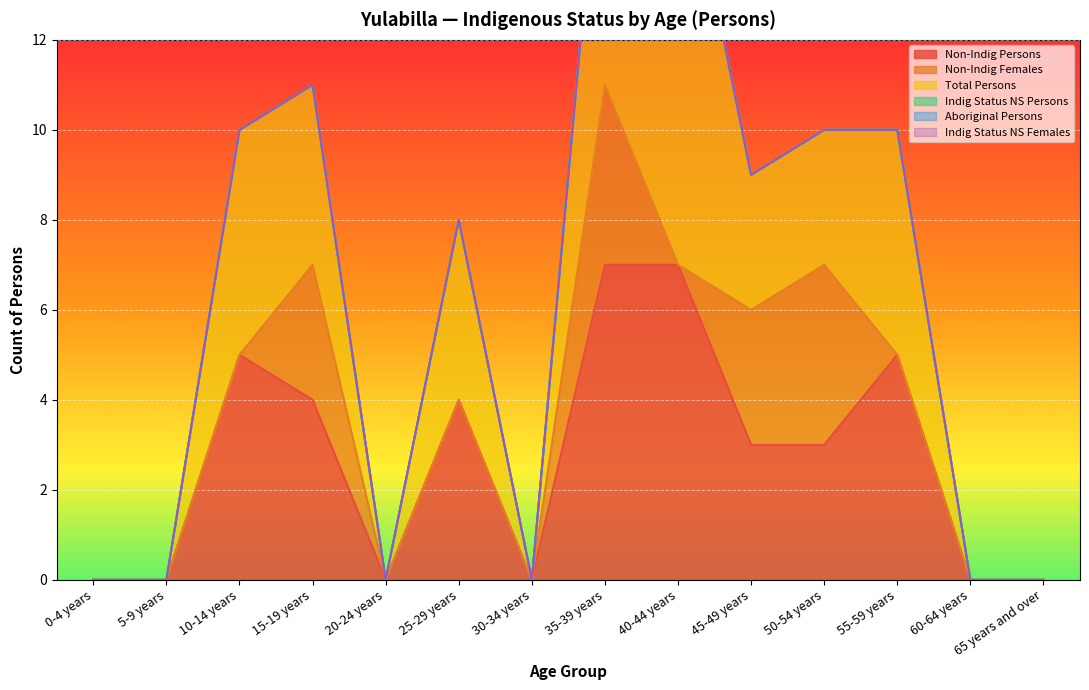

Between 15-19 years and 45-49 years, which is larger?

15-19 years